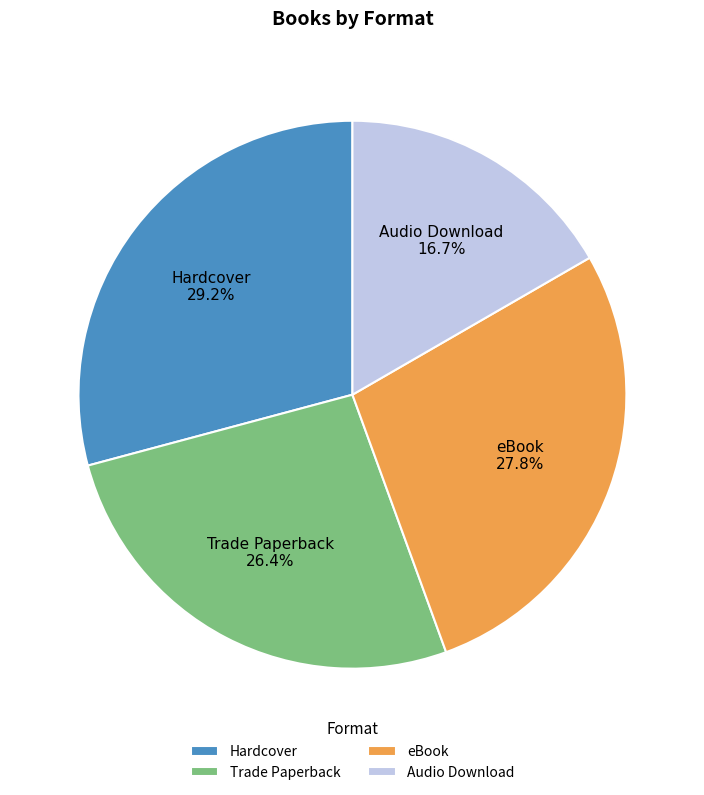

Which has a higher value, Hardcover or Trade Paperback?

Hardcover